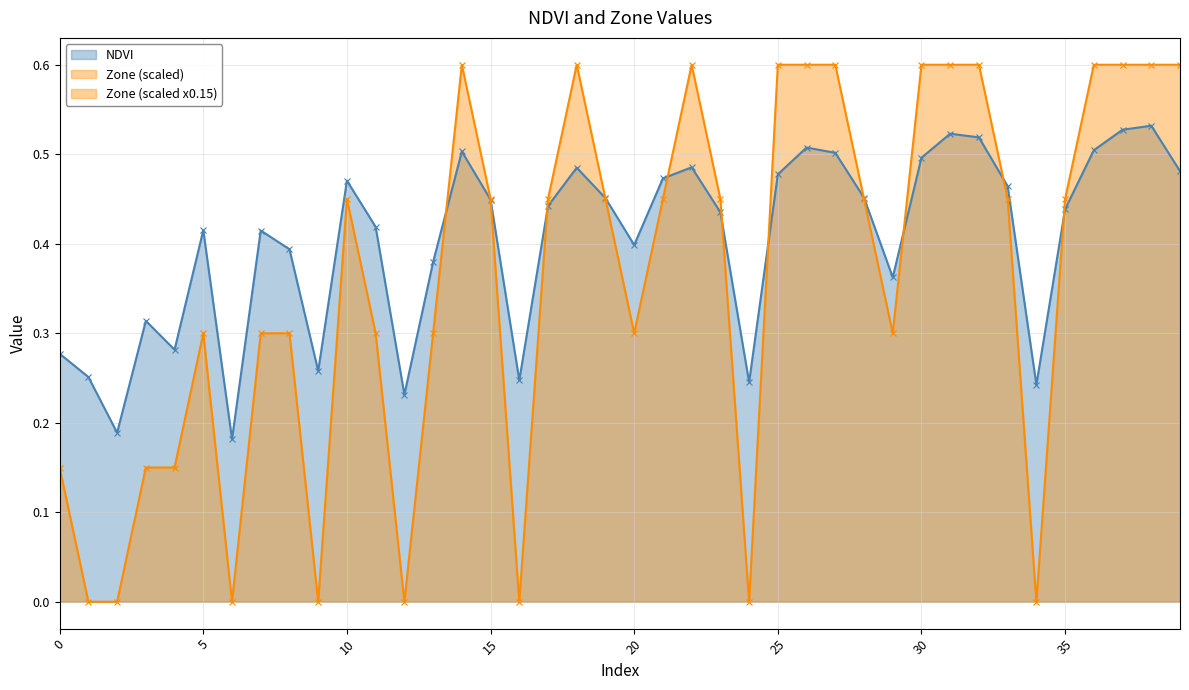

List the labels in order of Zone value, smallest first.

1, 2, 6, 9, 12, 16, 24, 34, 0, 3, 4, 5, 7, 8, 11, 13, 20, 29, 10, 15, 17, 19, 21, 23, 28, 33, 35, 14, 18, 22, 25, 26, 27, 30, 31, 32, 36, 37, 38, 39